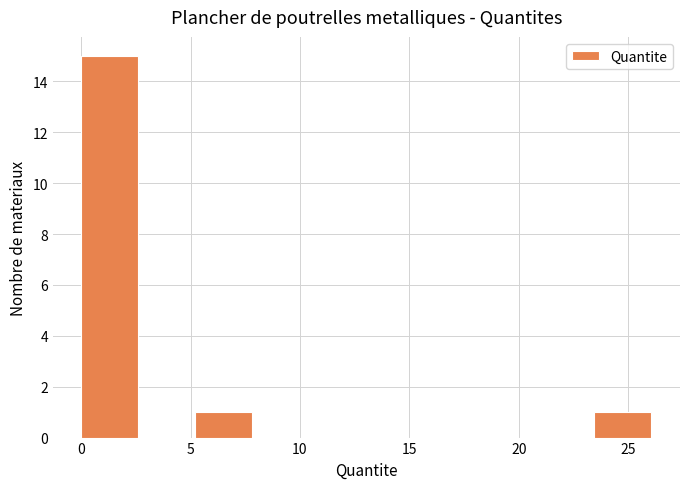

Reading left to right, list every bar in this chart as the range it spans on the x-axis followed by its height. Neither the bar edges nor the heights are printed on the chart, so give them approximately, as read against the axes.

0.0 to 2.5: 15
2.5 to 5.0: 0
5.0 to 8.0: 1
8.0 to 10.5: 0
10.5 to 13.0: 0
13.0 to 15.5: 0
15.5 to 18.5: 0
18.5 to 21.0: 0
21.0 to 23.5: 0
23.5 to 26.0: 1